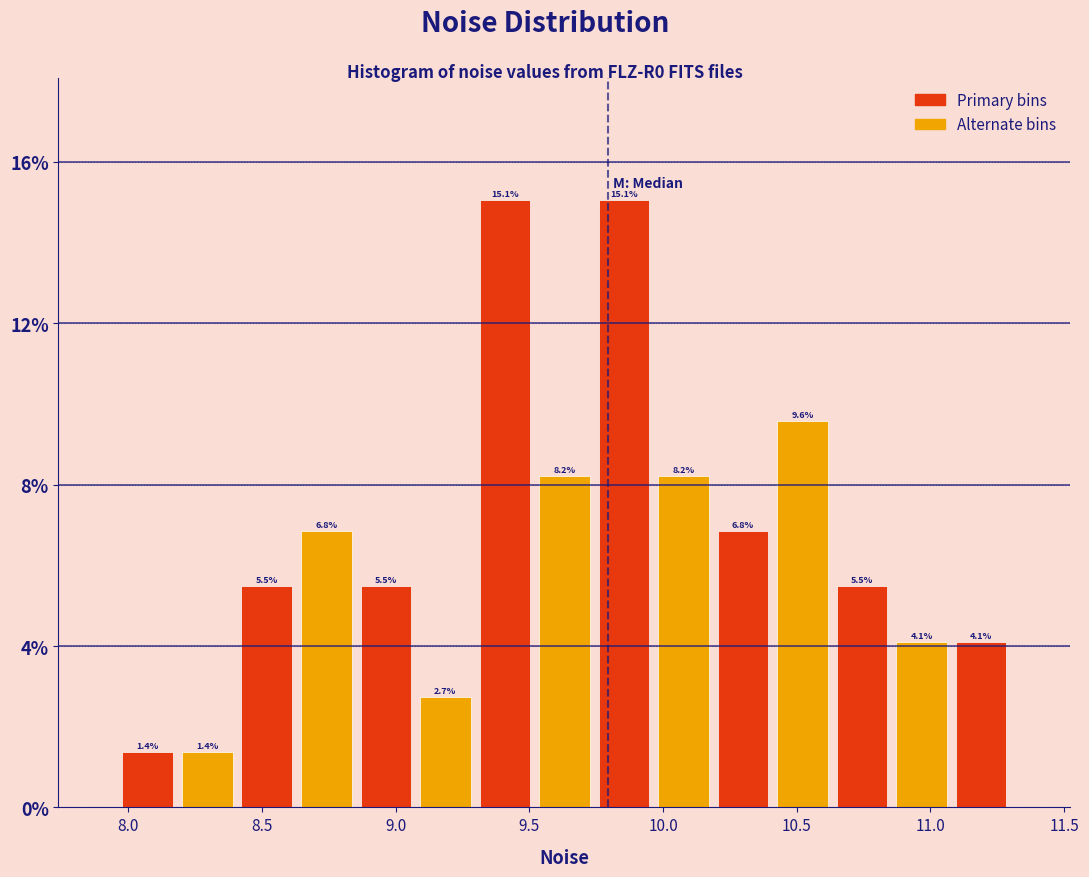

Reading left to right, list every bar in this chart as the range it spans on the x-axis followed by its height. The bar edges are not printed on the chart, so give them approximately, as read against the axis.

7.95 to 8.20: 1.4
8.20 to 8.40: 1.4
8.40 to 8.65: 5.5
8.65 to 8.85: 6.8
8.85 to 9.05: 5.5
9.05 to 9.30: 2.7
9.30 to 9.50: 15.1
9.50 to 9.75: 8.2
9.75 to 9.95: 15.1
9.95 to 10.20: 8.2
10.20 to 10.40: 6.8
10.40 to 10.65: 9.6
10.65 to 10.85: 5.5
10.85 to 11.10: 4.1
11.10 to 11.30: 4.1